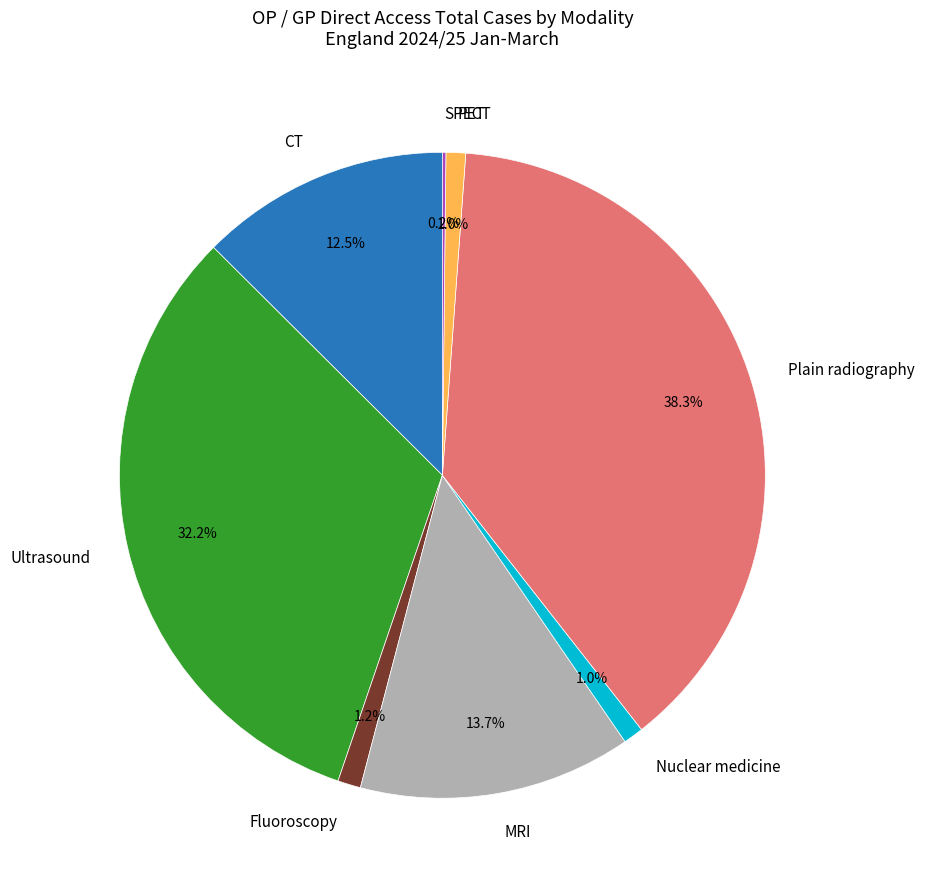

Is there a majority slice in this chart?

No